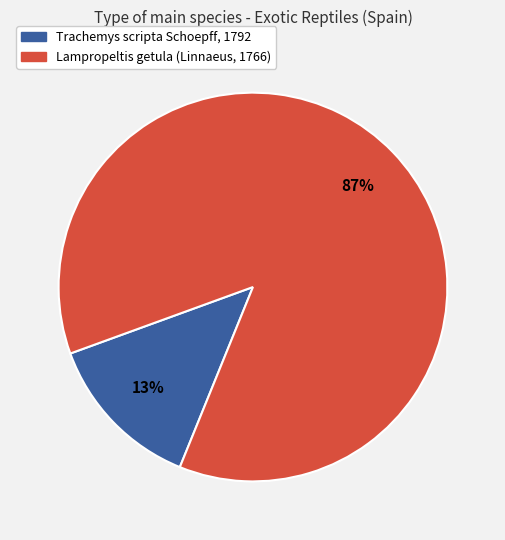

Rank the categories by value from lowest to highest.

Trachemys scripta Schoepff, 1792, Lampropeltis getula (Linnaeus, 1766)